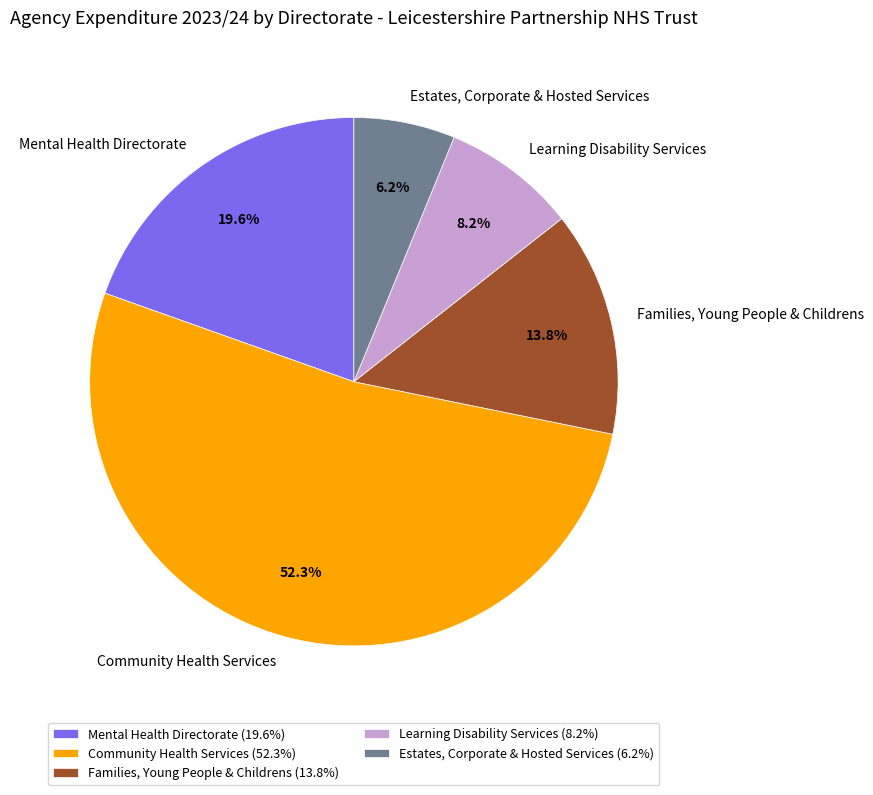

The Families, Young People & Childrens slice represents 14% of the pie. True or false?

True